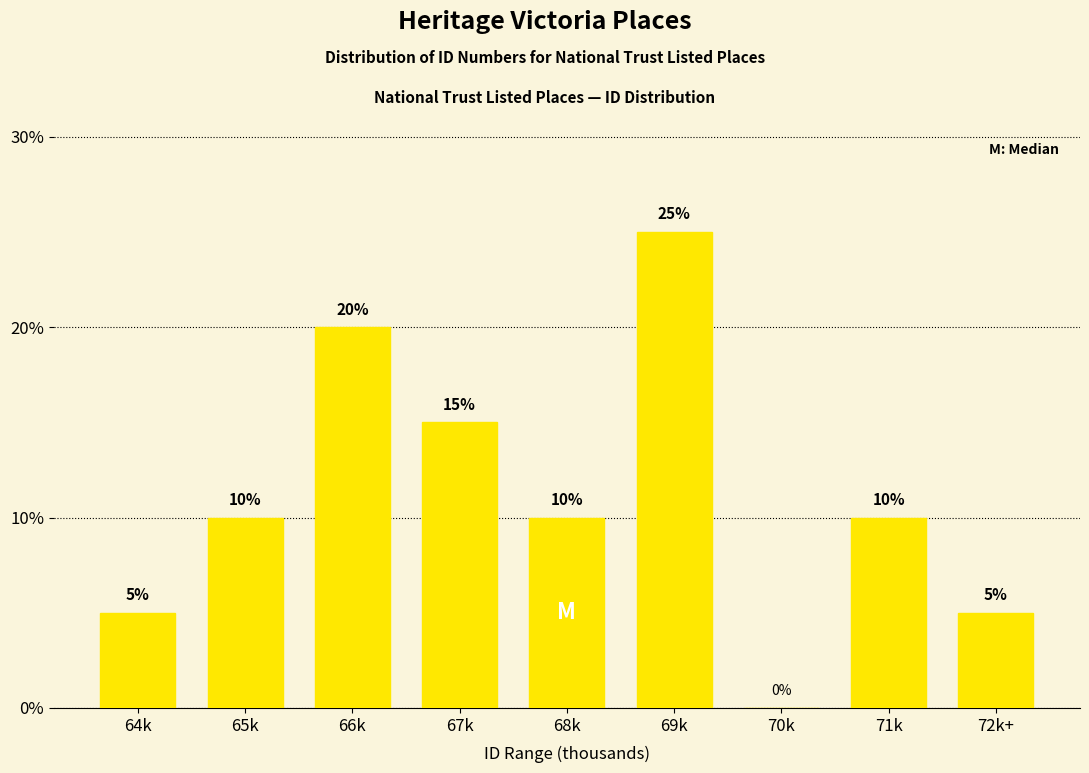

Reading left to right, what are all the values shown in this chart?

64k=5	65k=10	66k=20	67k=15	68k=10	69k=25	70k=0	71k=10	72k+=5